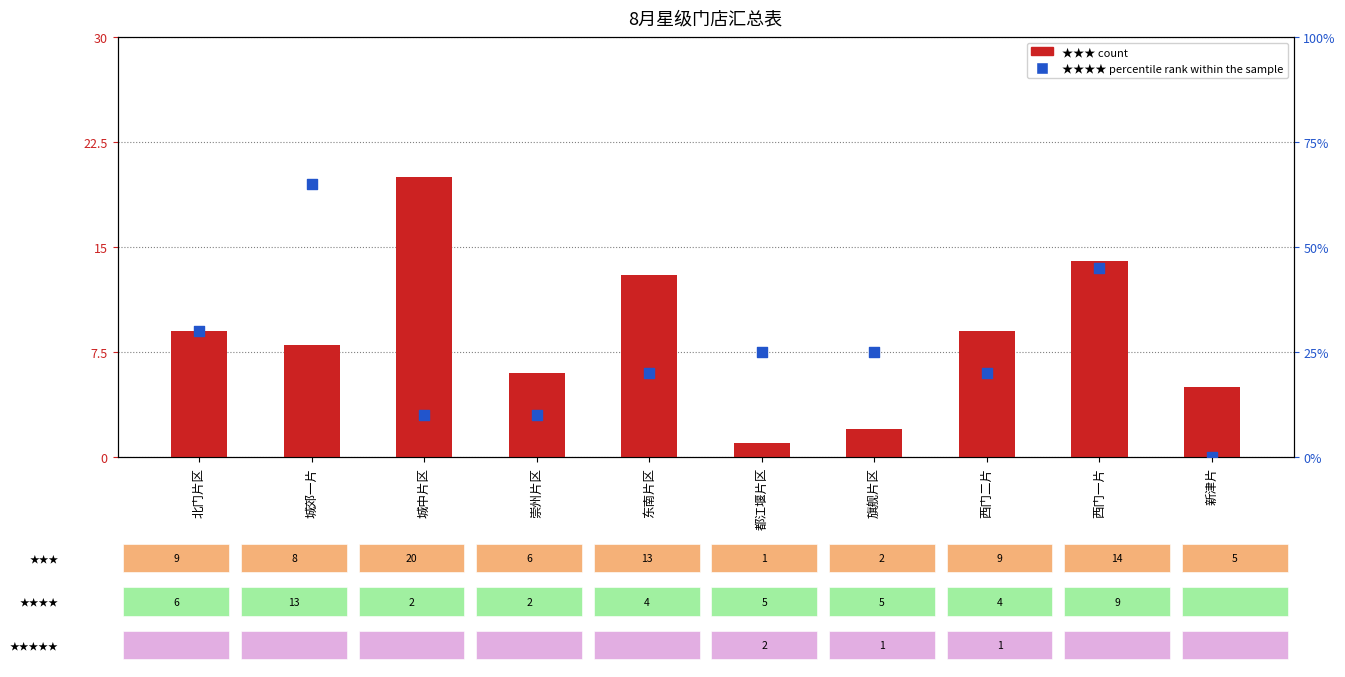

Which series contains the highest Y value?

★★★ count